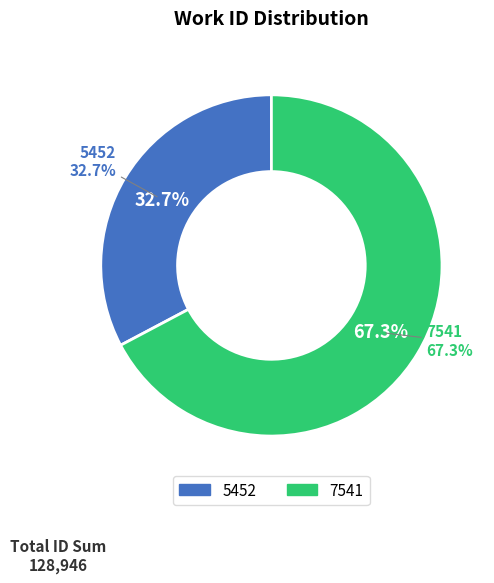

Which category has the biggest portion of the pie?

7541 (id:21697)